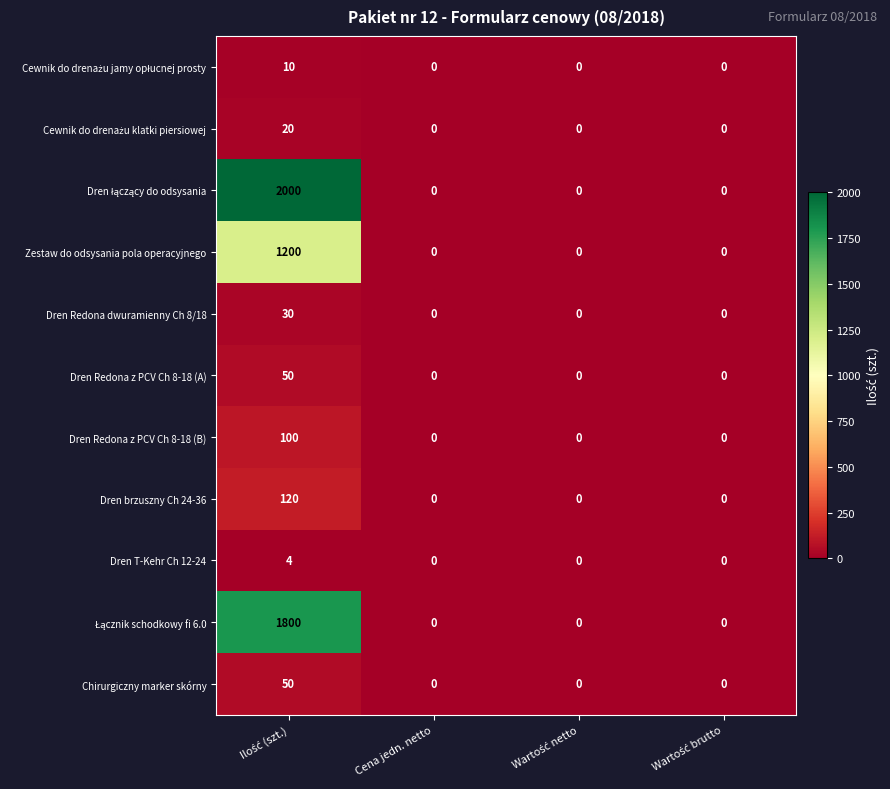

What is the greatest value displayed?

2000